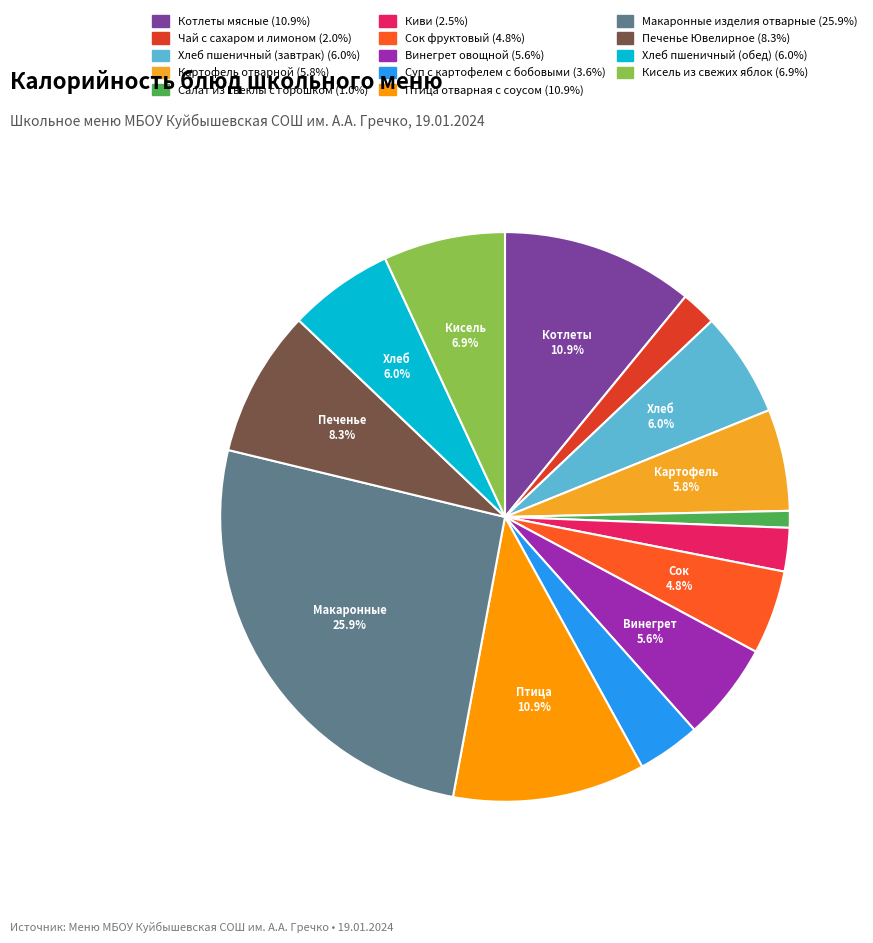

How many slices are in this pie chart?

14